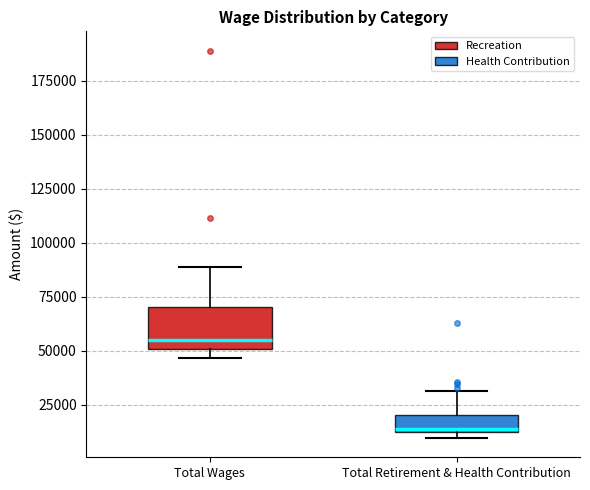

Comparing the boxes themselves (not the whiskers), which one is the tallest?

Total Wages